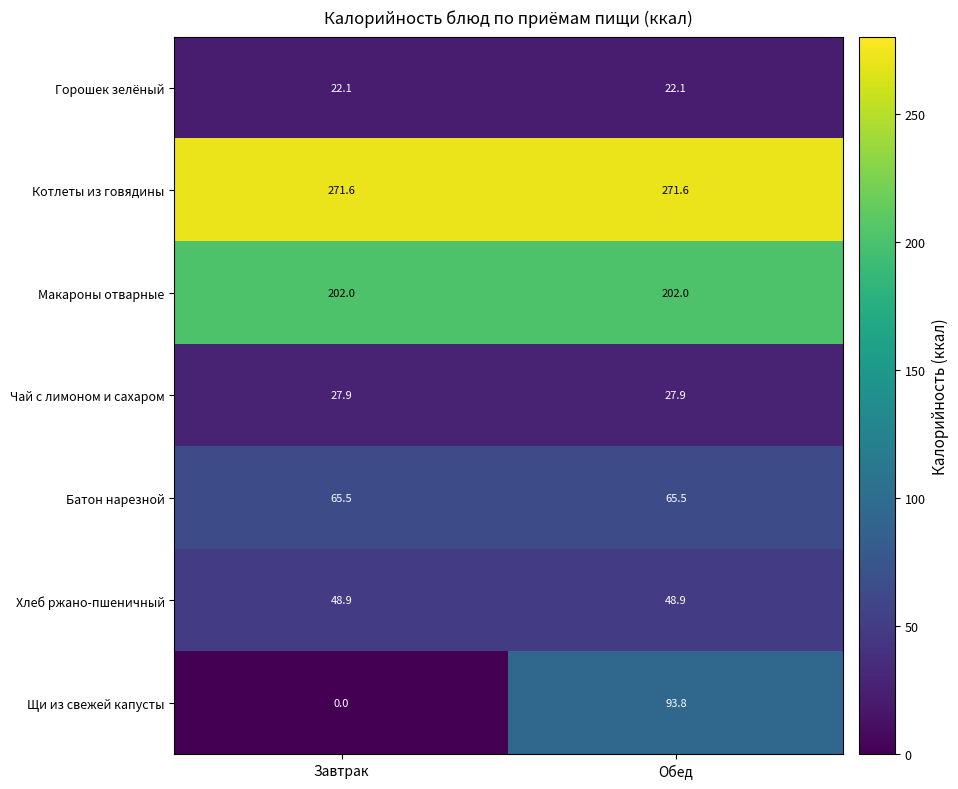

What is the difference between the highest and lowest values at Обед?

249.5